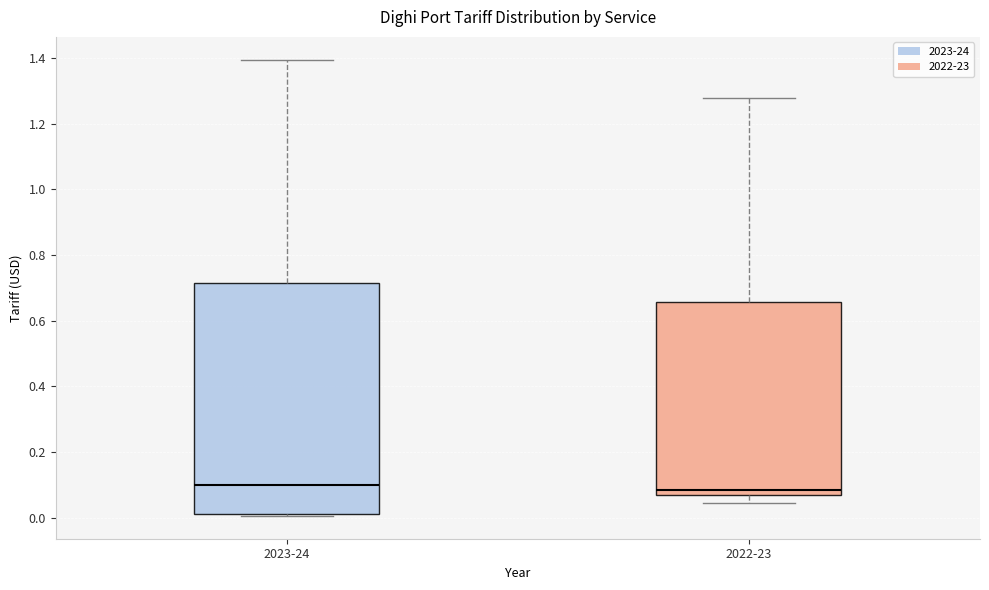

Reading left to right, transcribe this box plot: for each box, give where its median line is, the range the box spans, and where its two whiskers end, as read against the y-axis. The values are not printed on the chart, so give them approximately, as read against the axis.

2023-24: median 0.10, box 0.02 to 0.72, whiskers 0.00 to 1.40
2022-23: median 0.08, box 0.06 to 0.66, whiskers 0.04 to 1.28